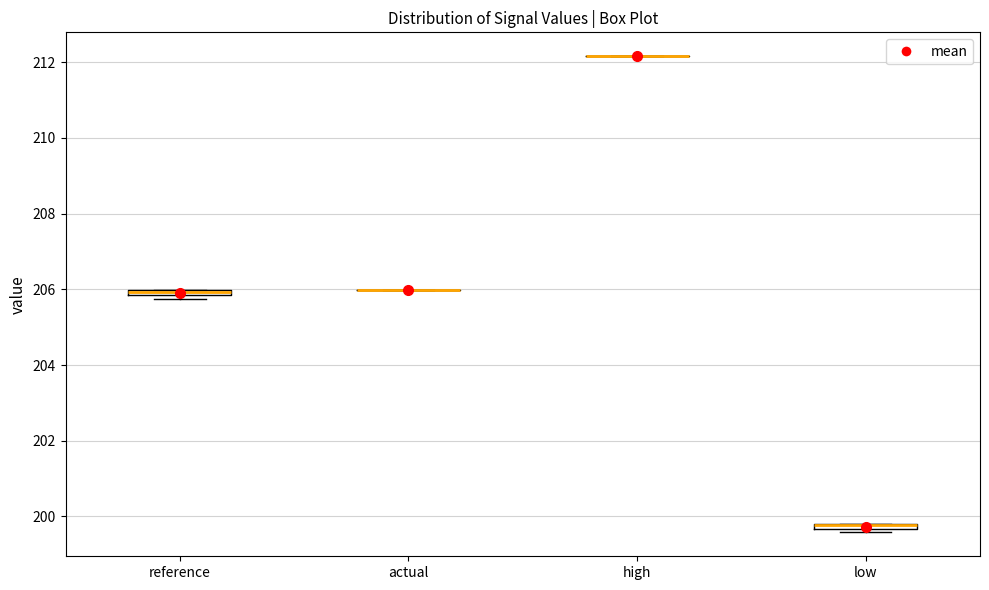

Where is the upper edge of the box for reference on the y-axis? The values are not printed on the chart, so give them approximately, as read against the axis.

206.0